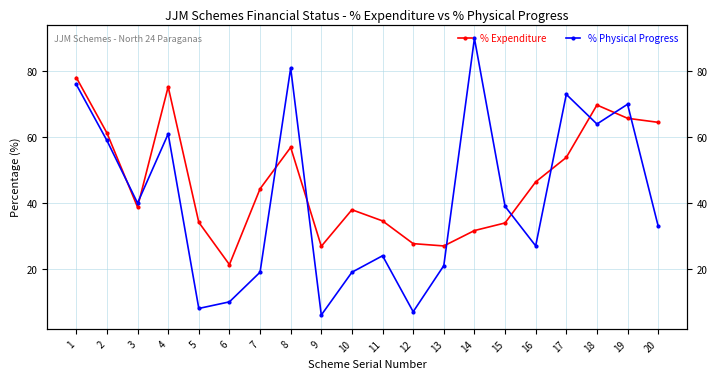

At which label does % Expenditure reach its peak?

1